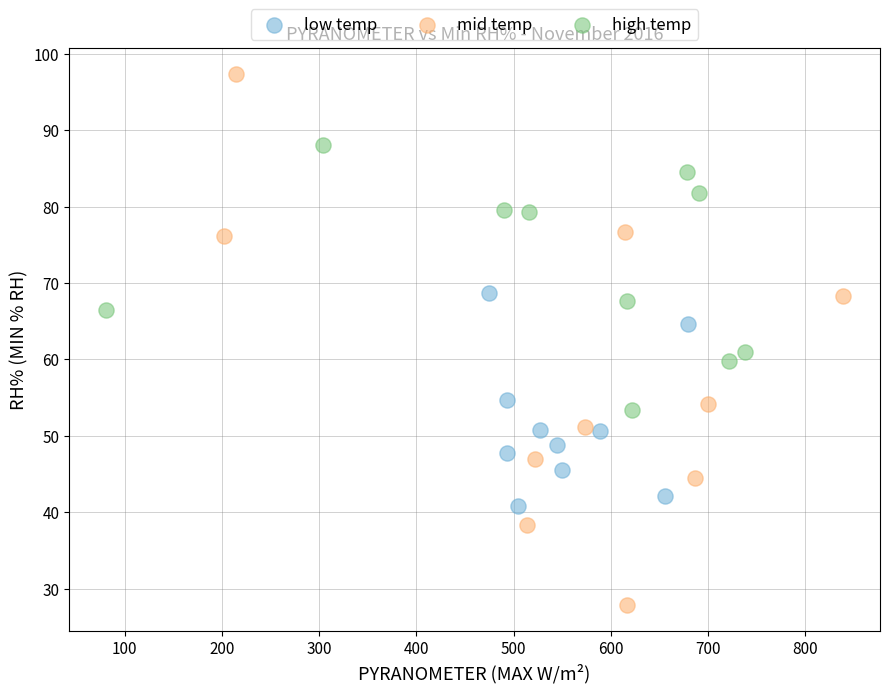

Which series has the widest spread of Y values?

mid temp